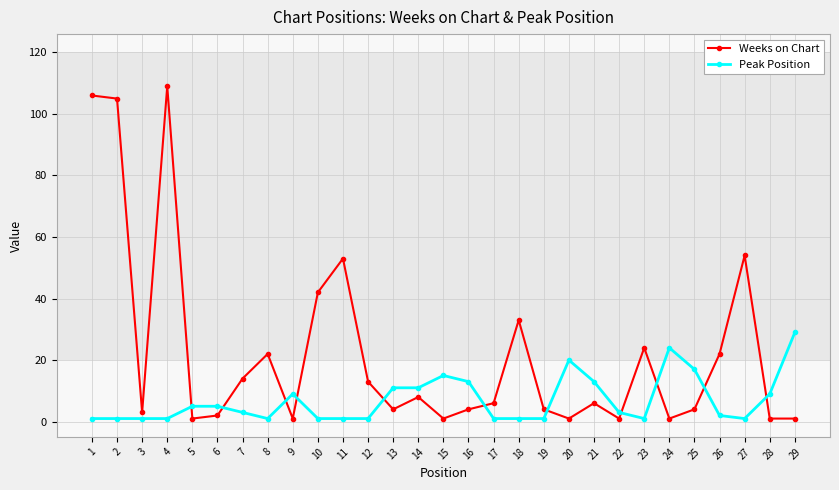

The value of Weeks on Chart at 1 is 106. True or false?

True